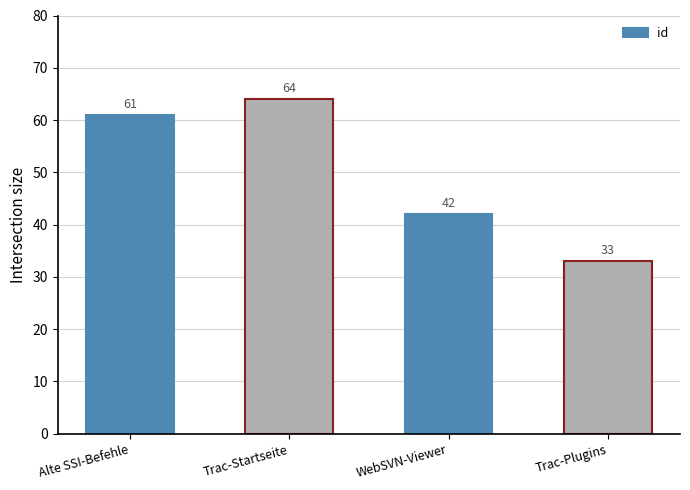

The chart shows a value of 27 at WebSVN-Viewer. True or false?

False